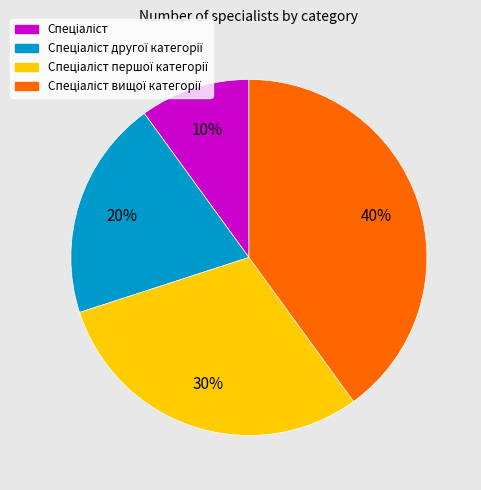

To the nearest percent, what is the average slice percentage?

25%